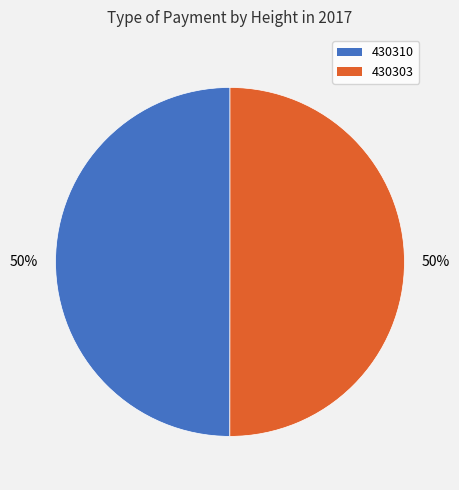

How many slices are in this pie chart?

2